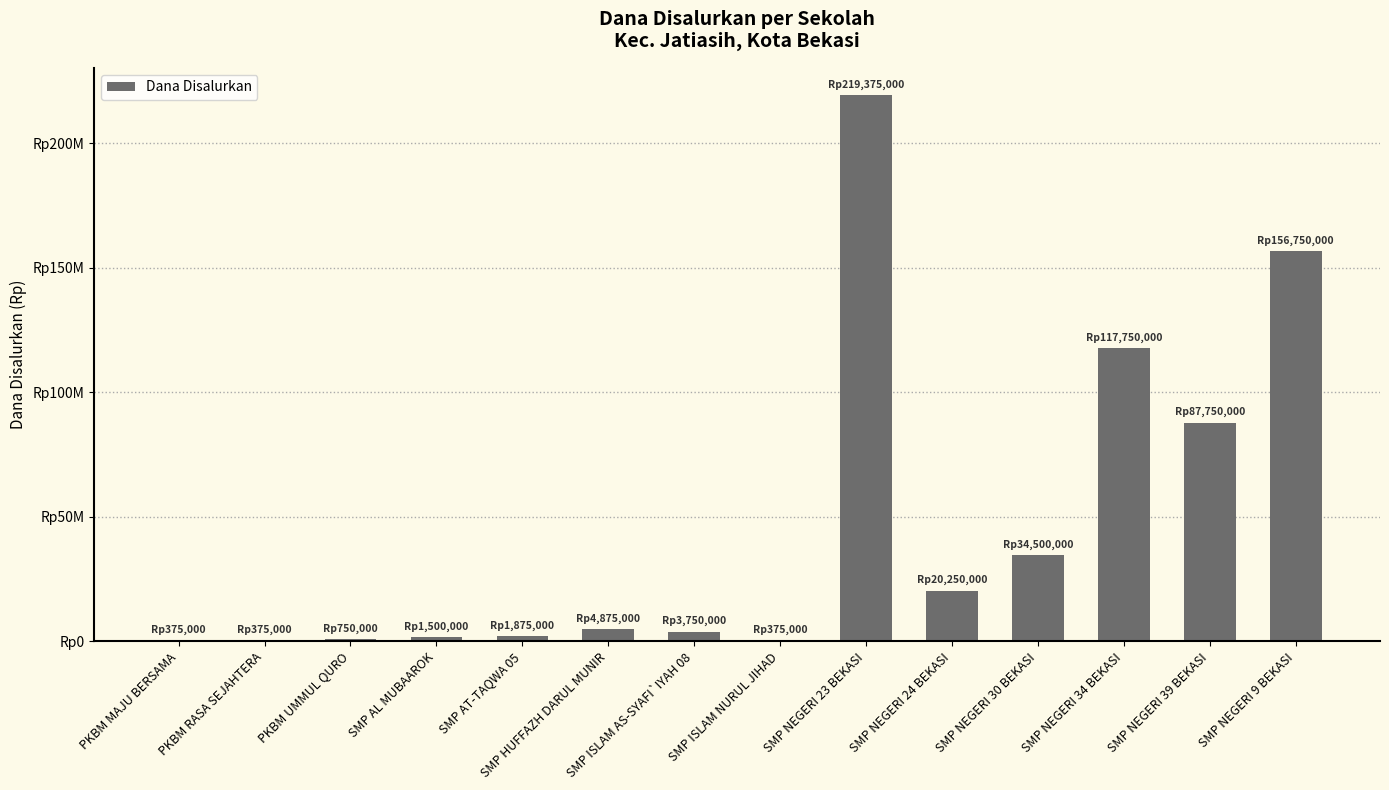

Are the bars horizontal?

No